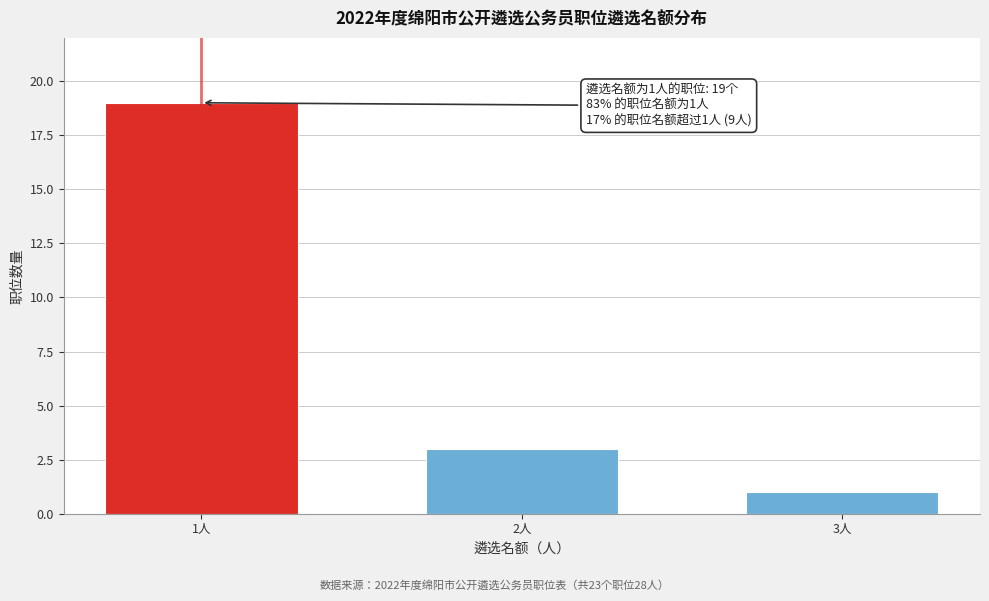

Reading left to right, what are all the values shown in this chart?

1人=19	2人=3	3人=1